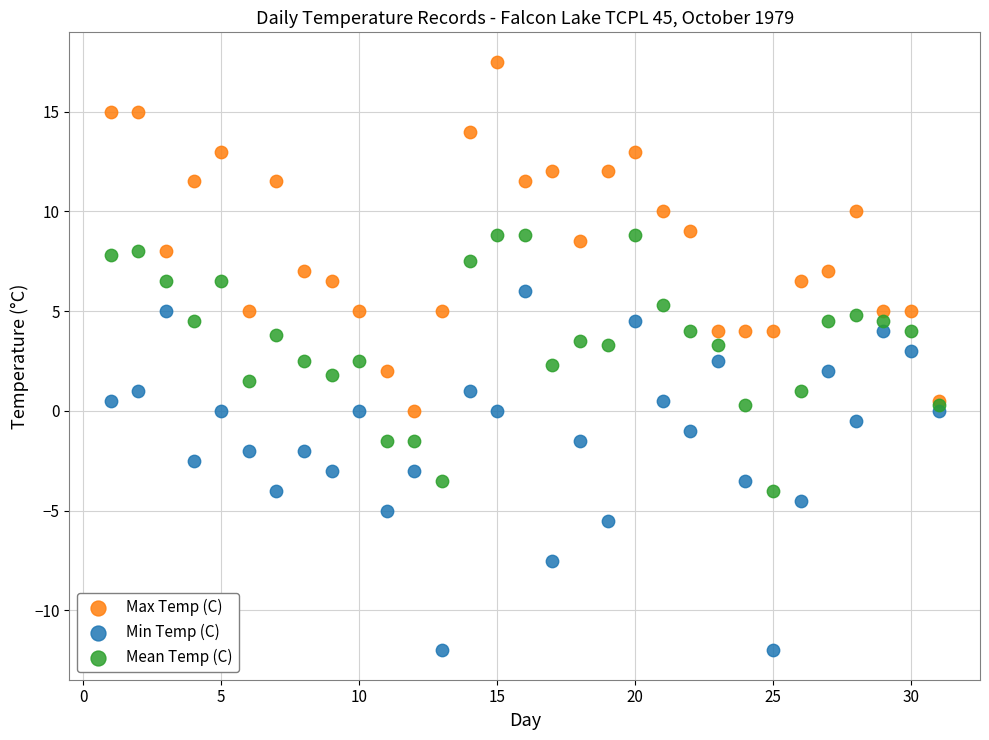

Which series contains the lowest Y value?

Min Temp (C)